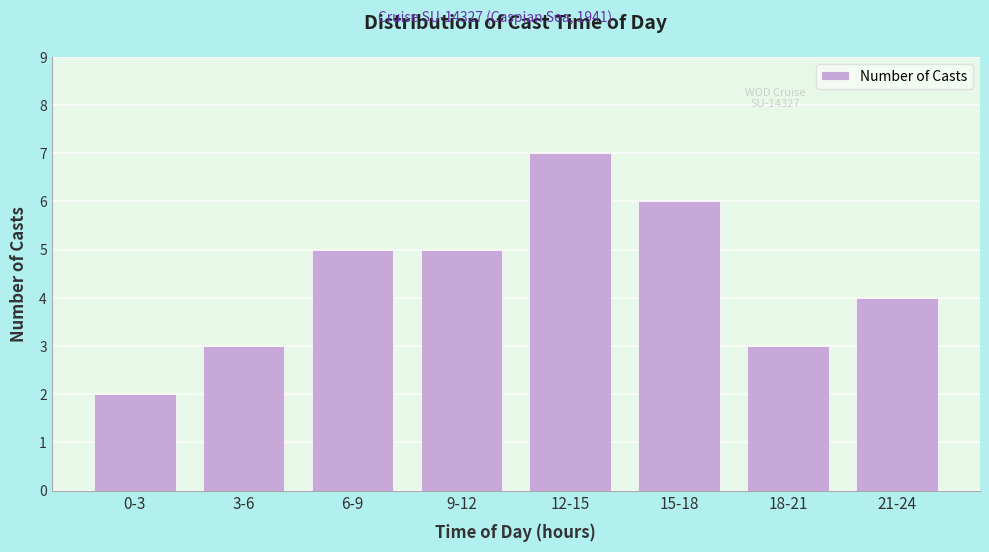

Reading right to left, list all the values displayed in this chart.

4	3	6	7	5	5	3	2